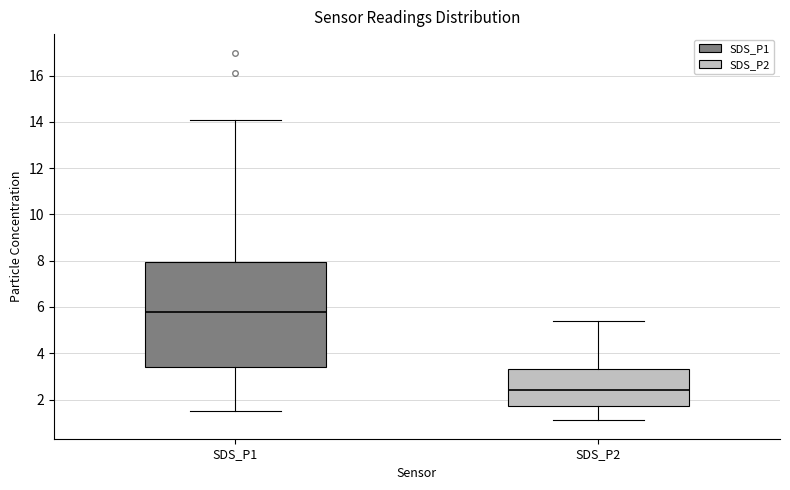

Which box is the tallest, from its lower edge to its upper edge?

SDS_P1